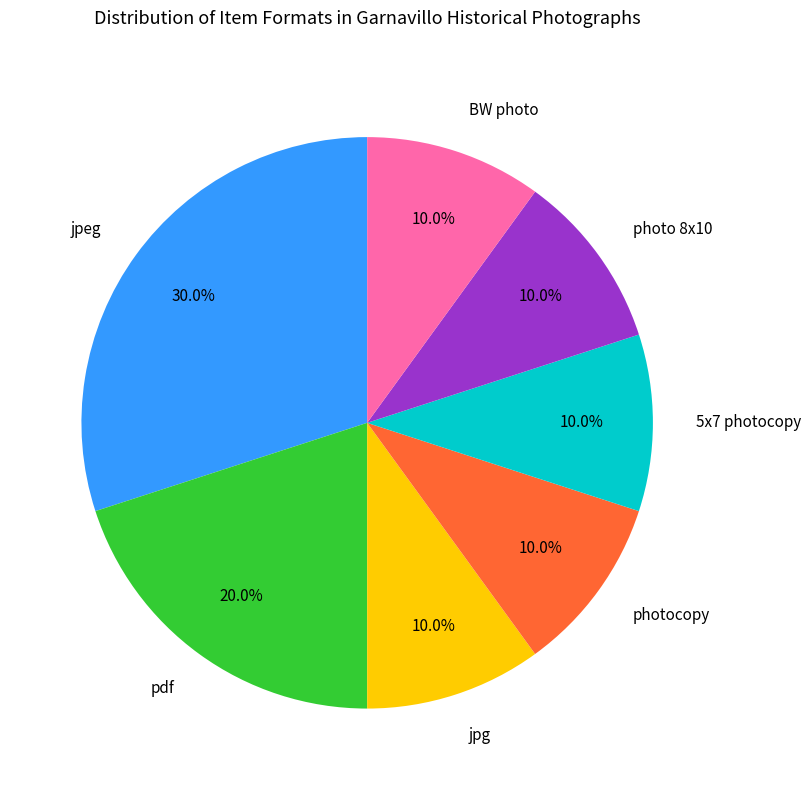

Which category has the biggest portion of the pie?

jpeg